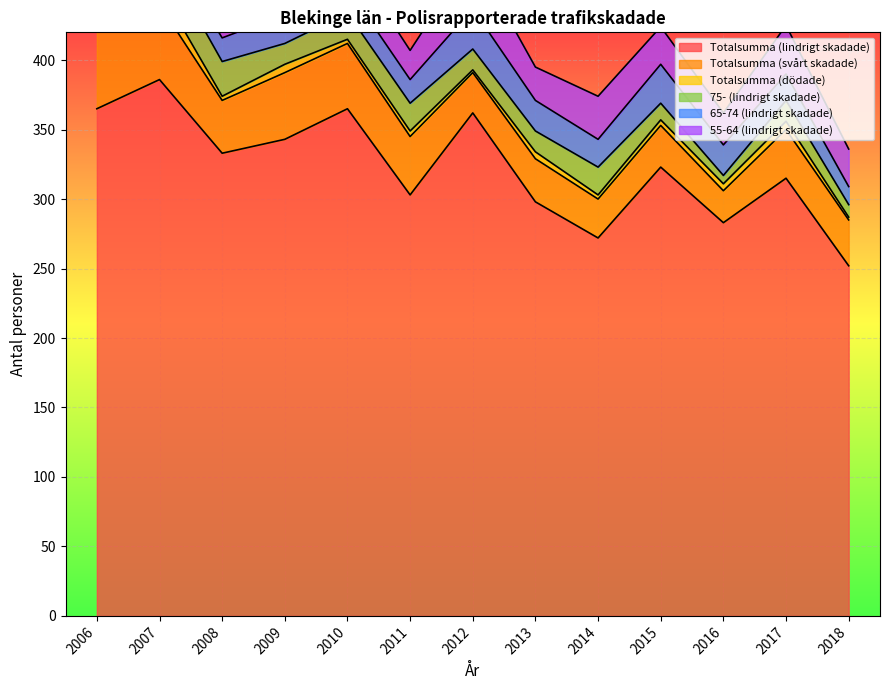

List the labels in order of 55-64 (lindrigt skadade) value, smallest first.

2011, 2016, 2010, 2013, 2008, 2015, 2018, 2007, 2014, 2006, 2009, 2017, 2012